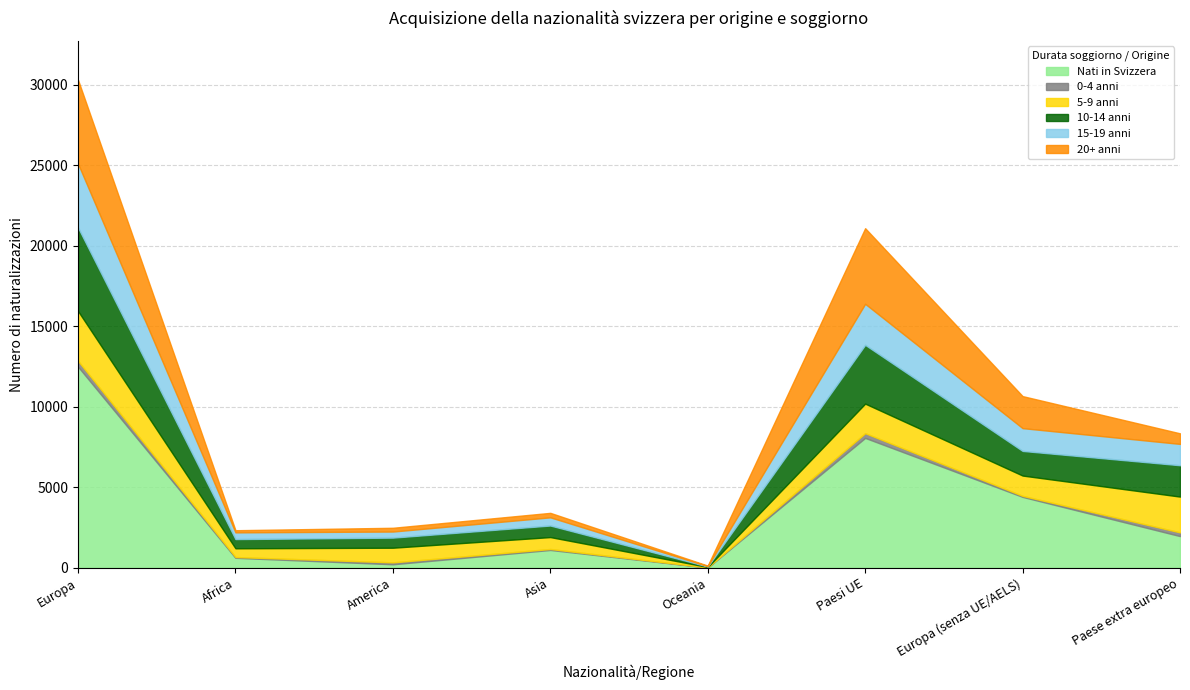

Which series has the largest total across all categories?

Nati in Svizzera